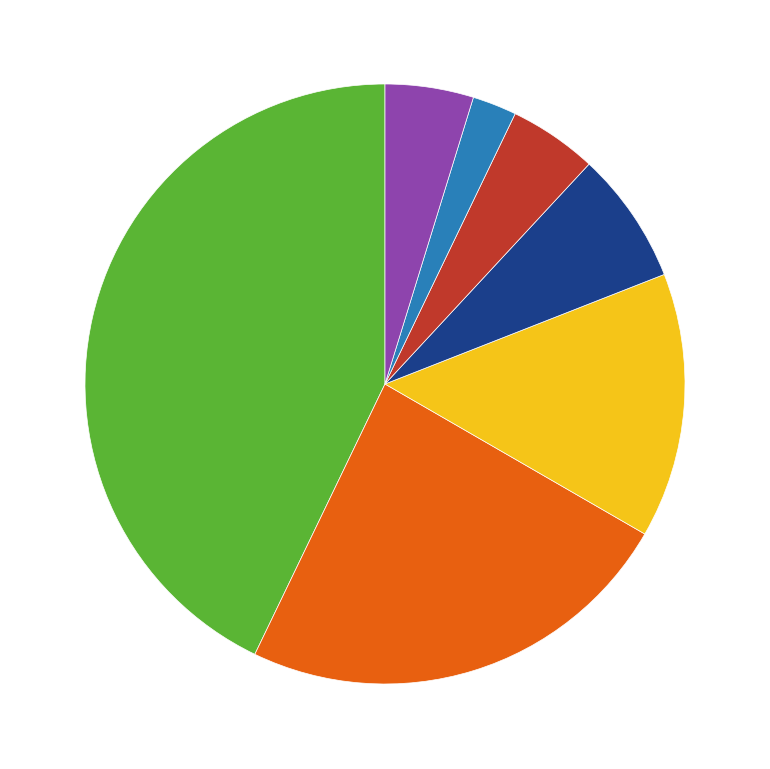

Is there a majority slice in this chart?

No